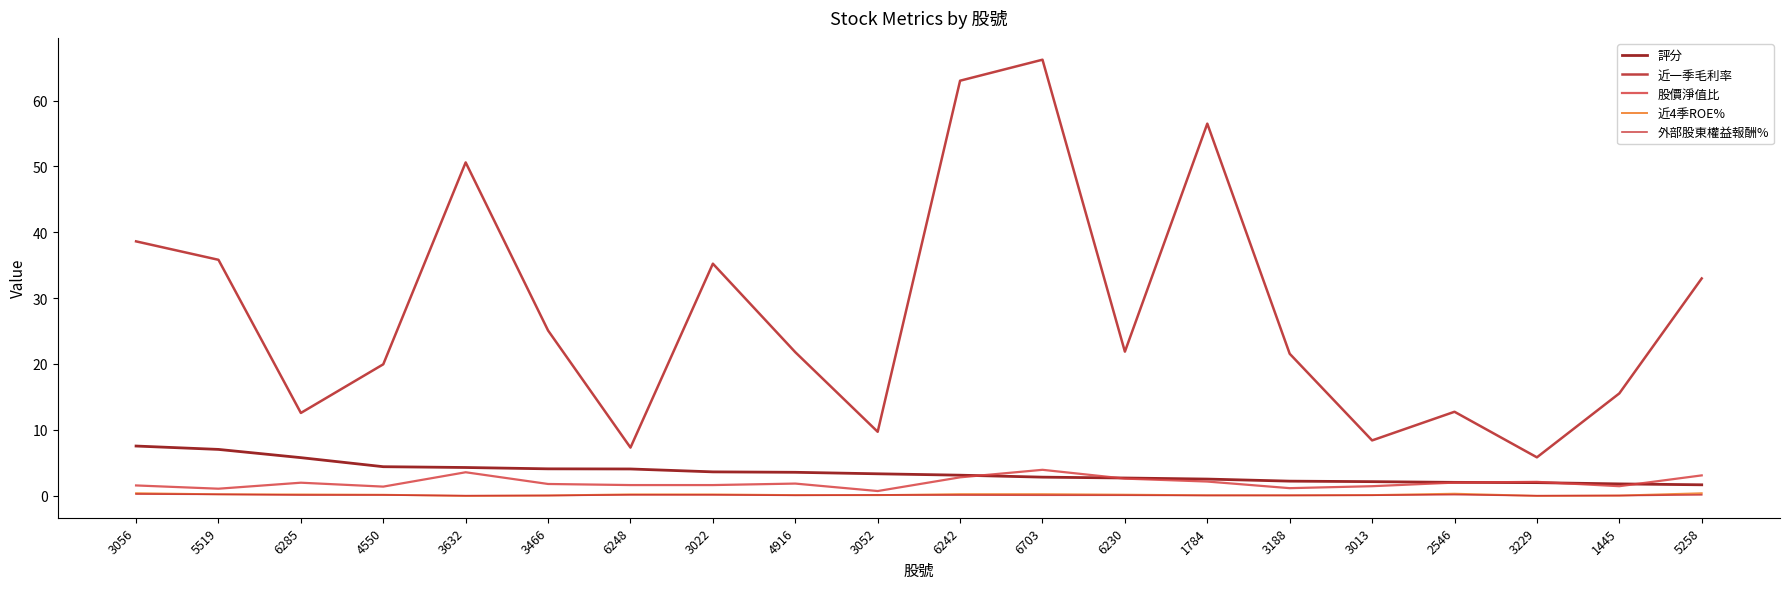

What position from the right is 1784?

7